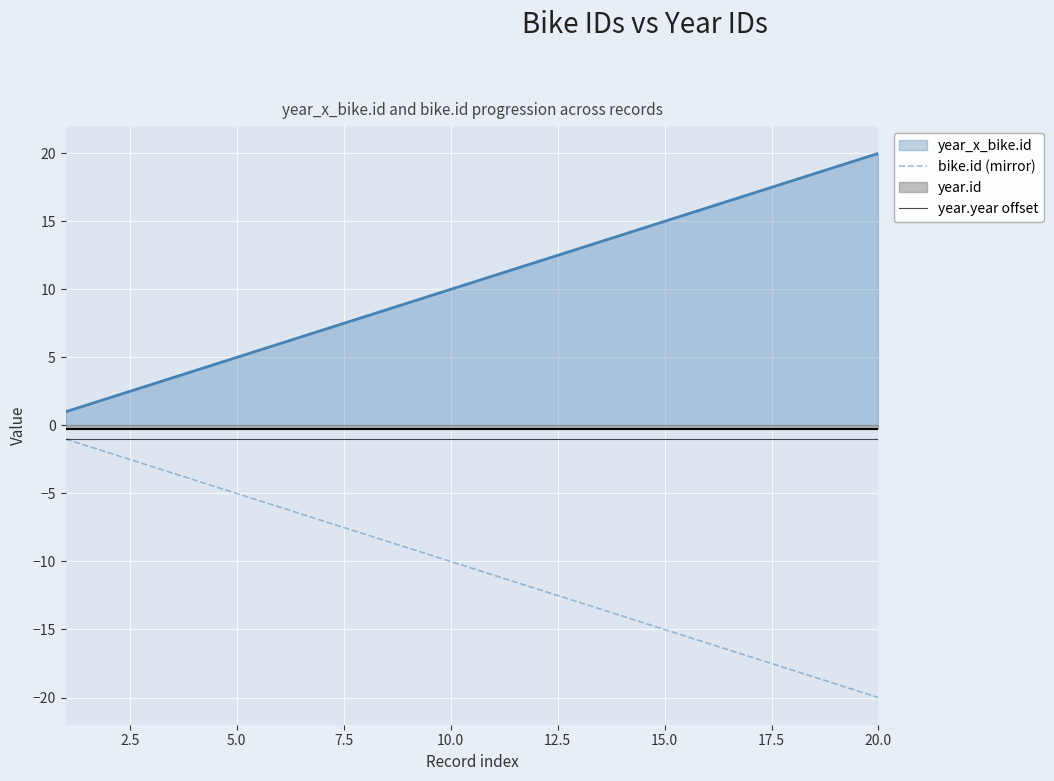

What is the lowest value of the year.year offset series?

-1